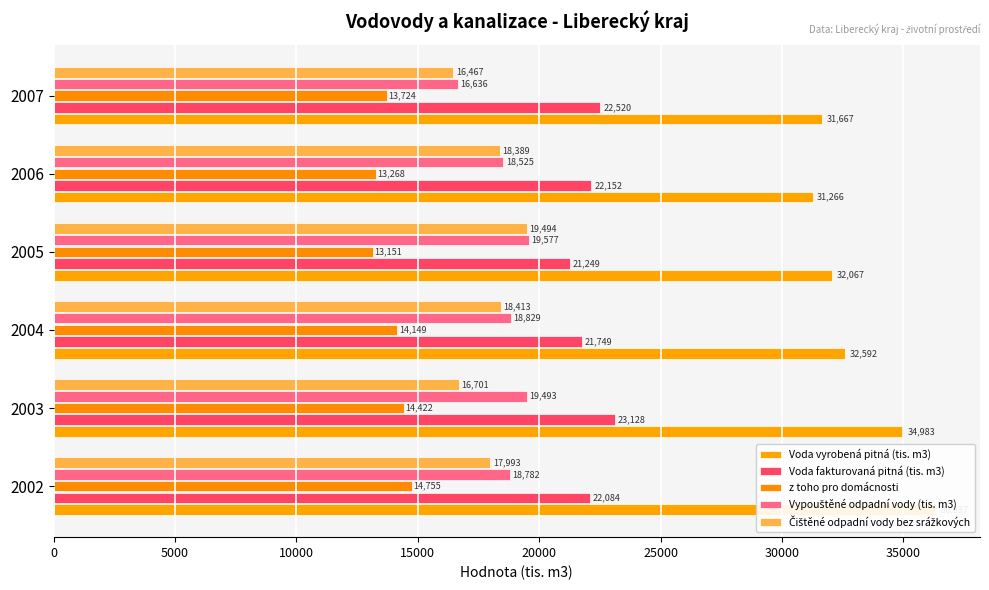

How many groups of bars are there?

6